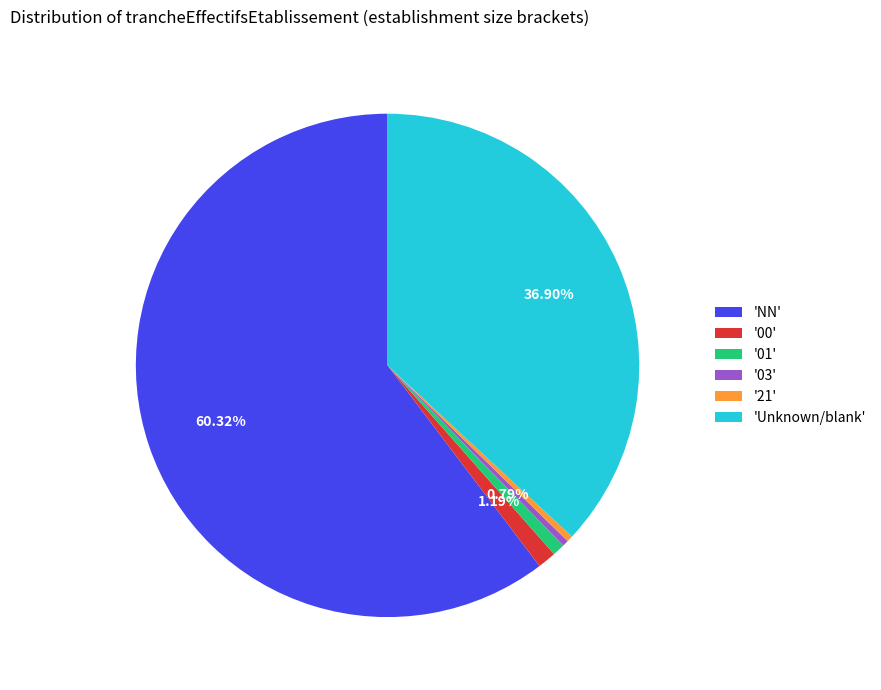

To the nearest percent, what is the difference between the largest and smallest slice percentages?

60%